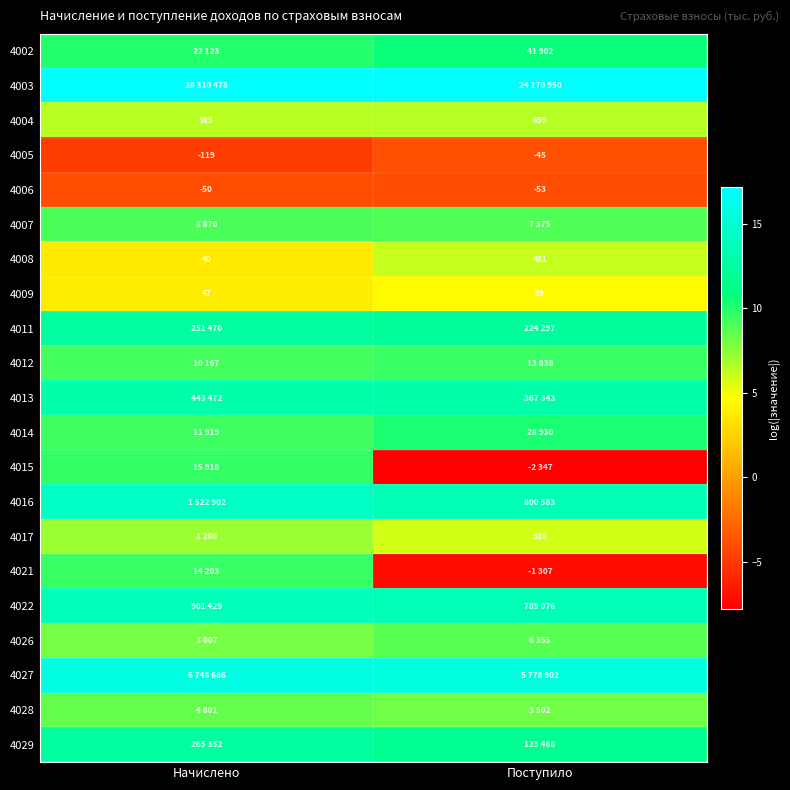

Which has a higher value, Поступило or Начислено?

Поступило